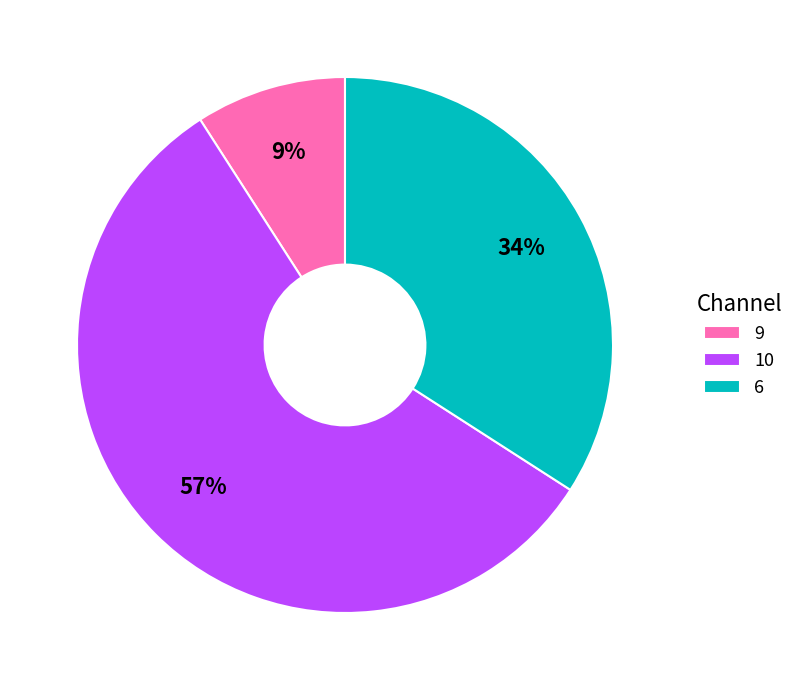

To the nearest percent, what is the difference between the largest and smallest slice percentages?

48%